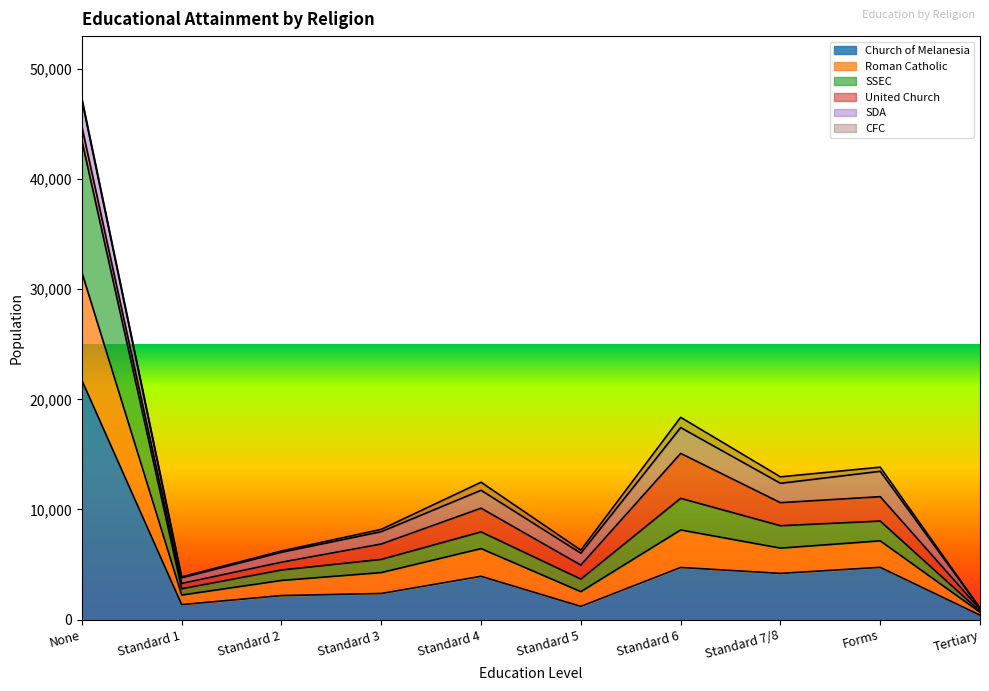

Does the chart display data point markers on the line(s)?

No